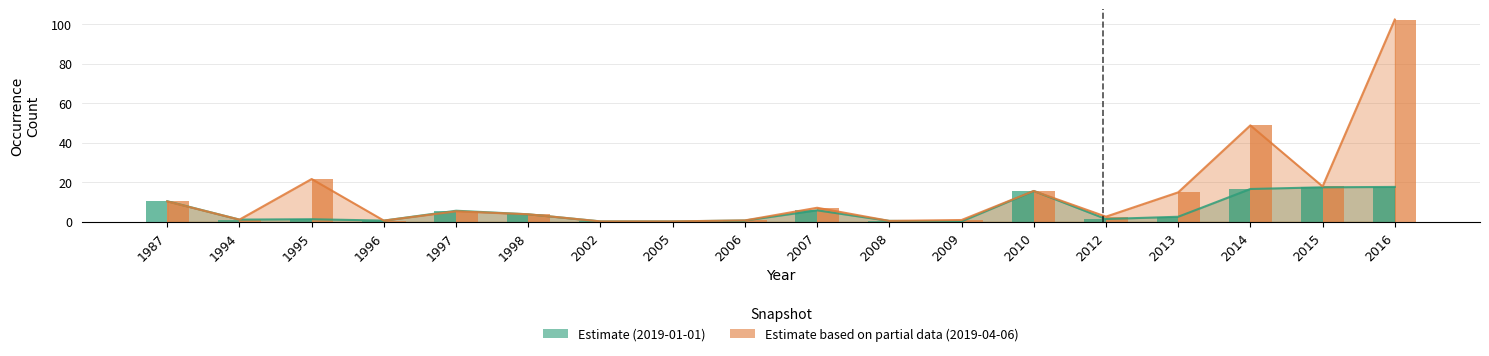

What is the sum of the 2019-04-06 values at 2013 and 2007?

22.1